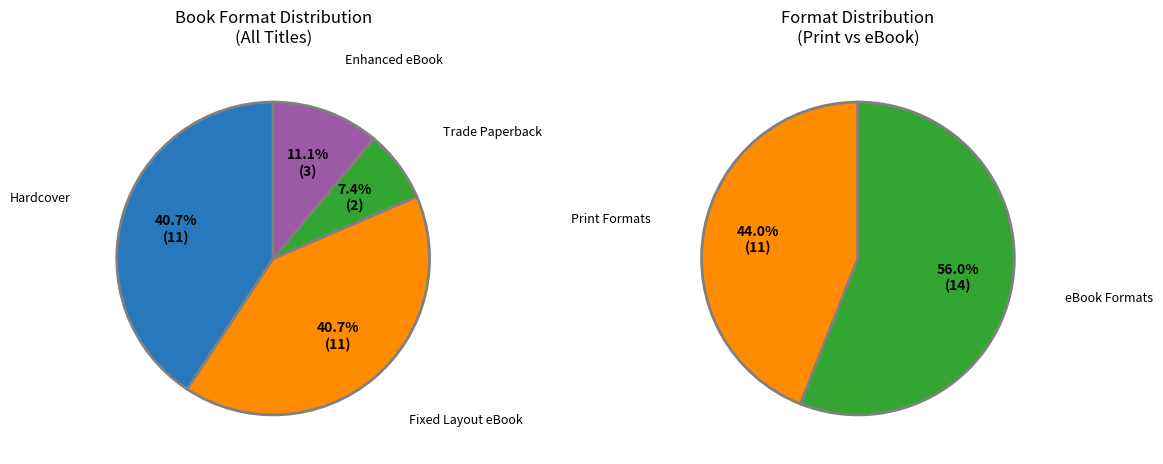

Rank the categories by value from highest to lowest.

Hardcover, Fixed Layout eBook, Enhanced eBook, Trade Paperback